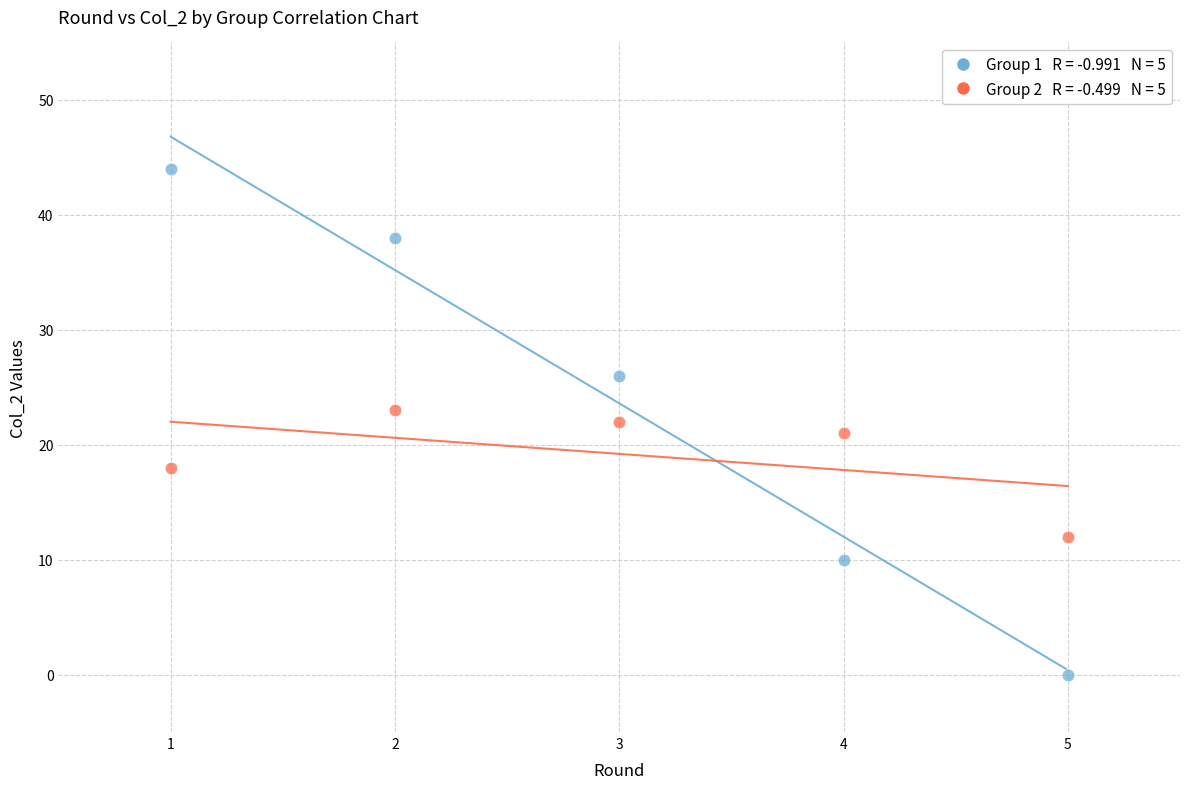

Across all data points, what is the average X value?

3